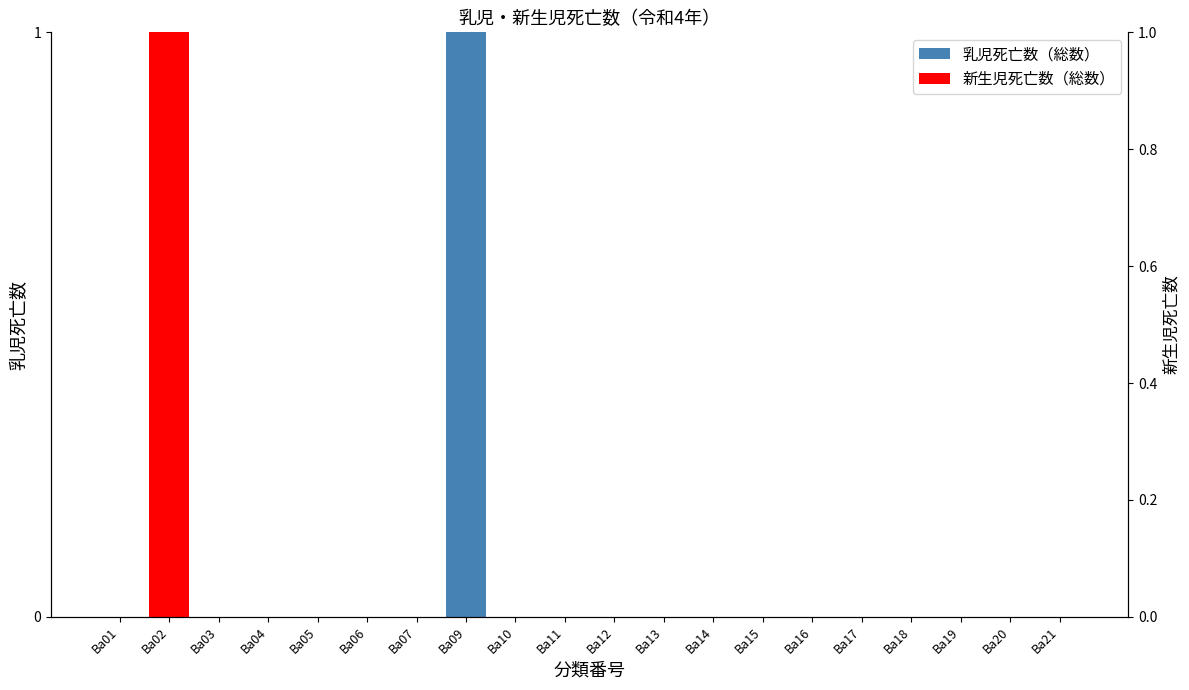

Is it true that 新生児死亡数（総数） equals -1 at Ba03?

False